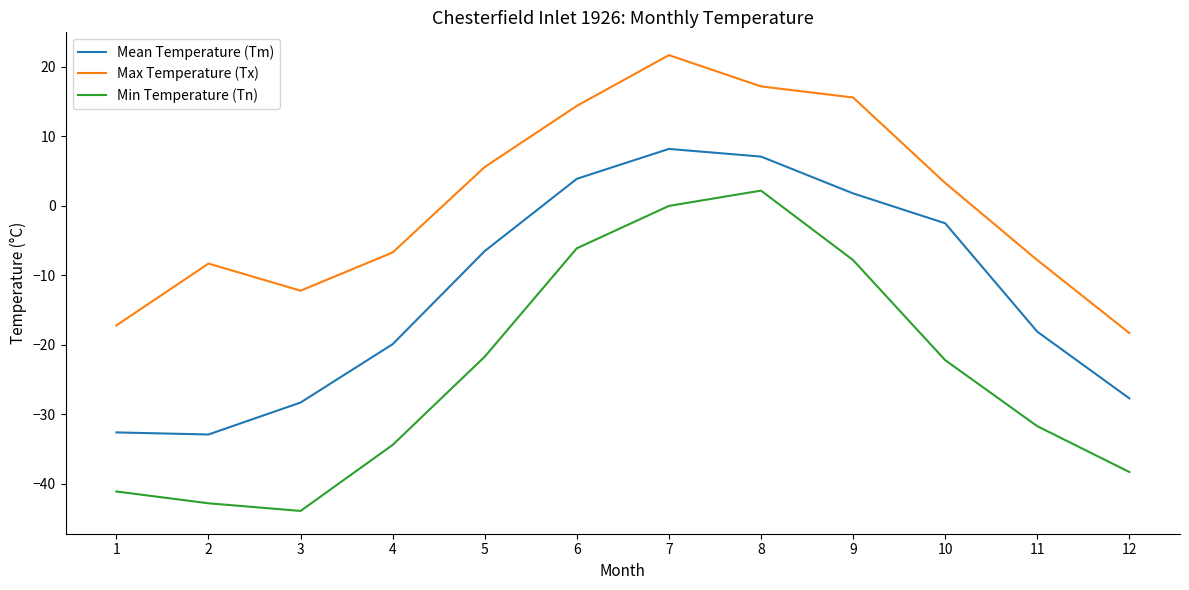

What is the sum of the Mean Temperature (Tm) values at 7 and 8?

15.3